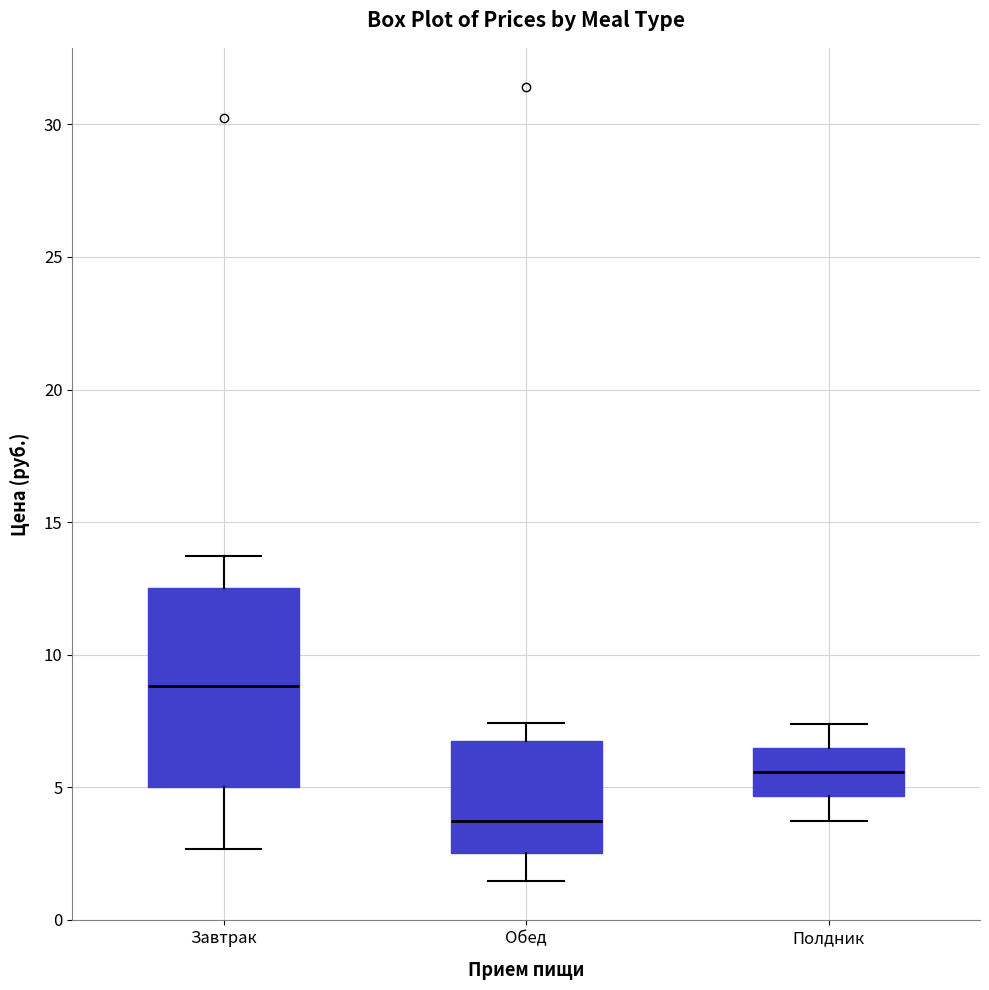

Reading left to right, read every box against the y-axis: the position of its median line, the range the box covers, and the ends of its whiskers. The values are not printed on the chart, so give them approximately, as read against the axis.

Завтрак: median 9.0, box 5.0 to 12.5, whiskers 2.5 to 13.5
Обед: median 3.5, box 2.5 to 7.0, whiskers 1.5 to 7.5
Полдник: median 5.5, box 4.5 to 6.5, whiskers 4.0 to 7.5